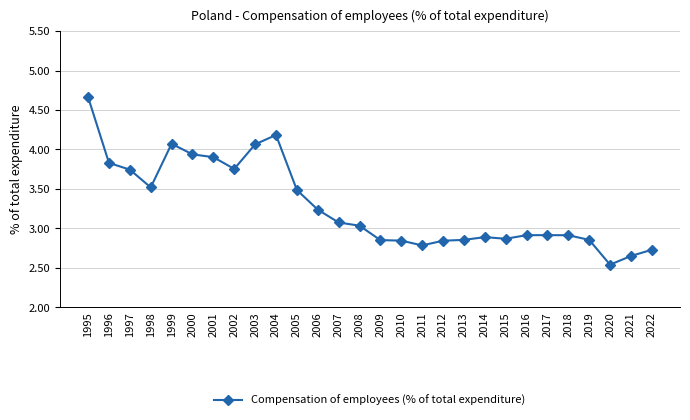

The chart shows a value of 1.8 at 2019. True or false?

False